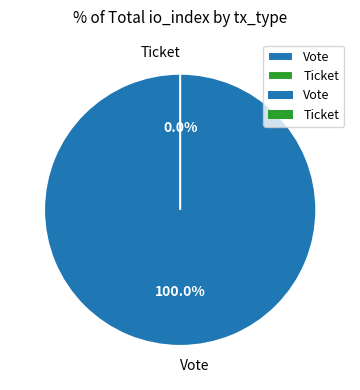

Is it true that Ticket is 0% of the pie?

True